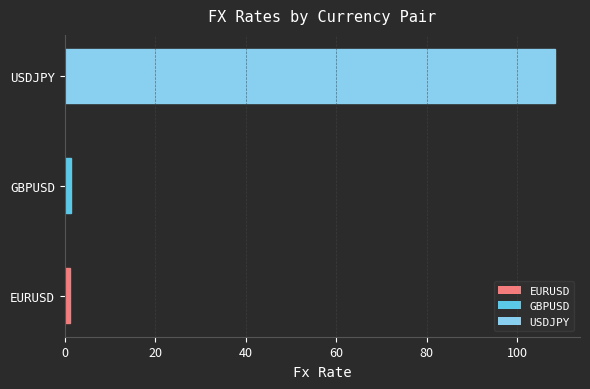

Read the value at USDJPY.

108.5